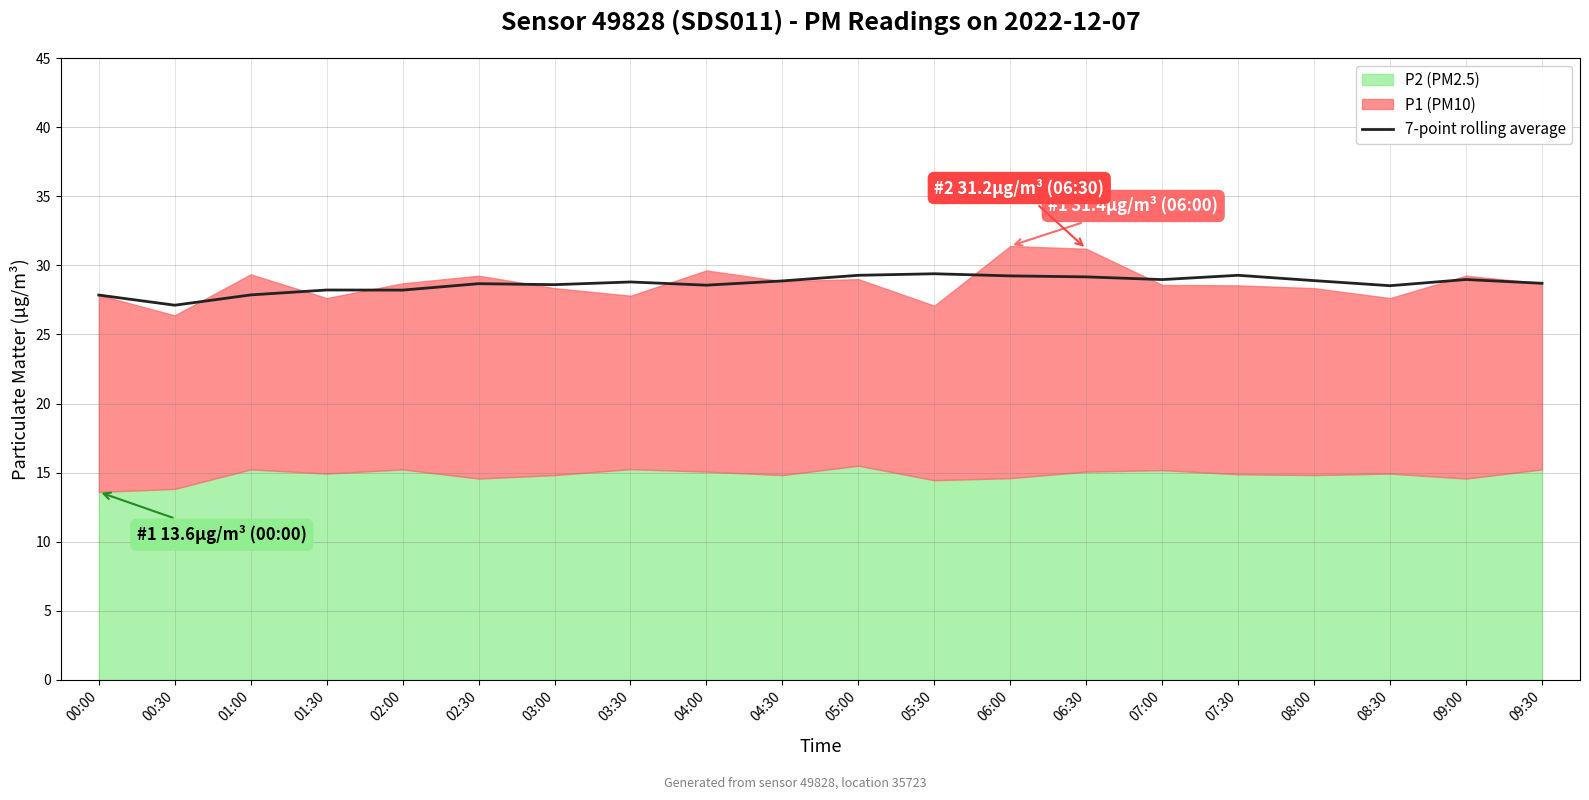

Read the value at 00:00.

27.9